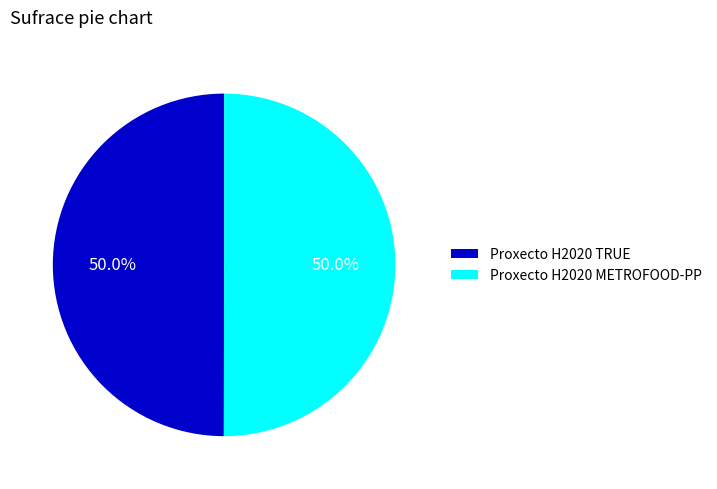

To the nearest percent, what portion does Proxecto H2020 METROFOOD-PP represent?

50%